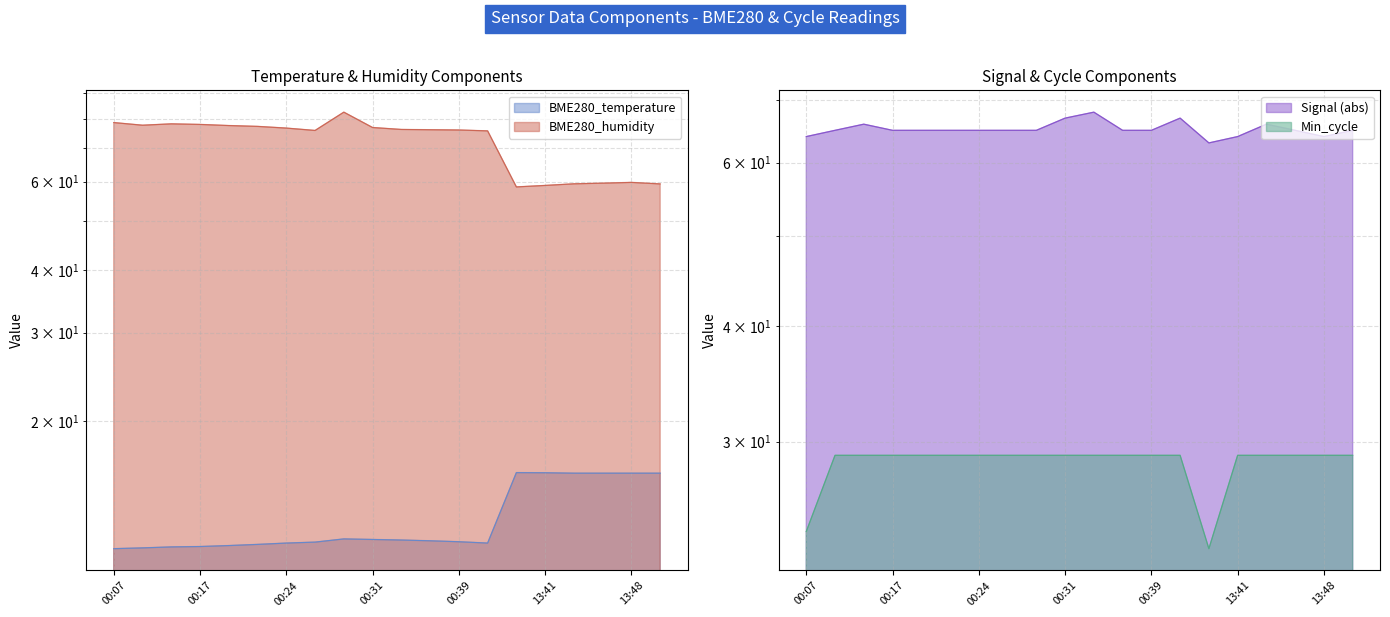

Between 00:41 and 00:29, which is larger?

00:29